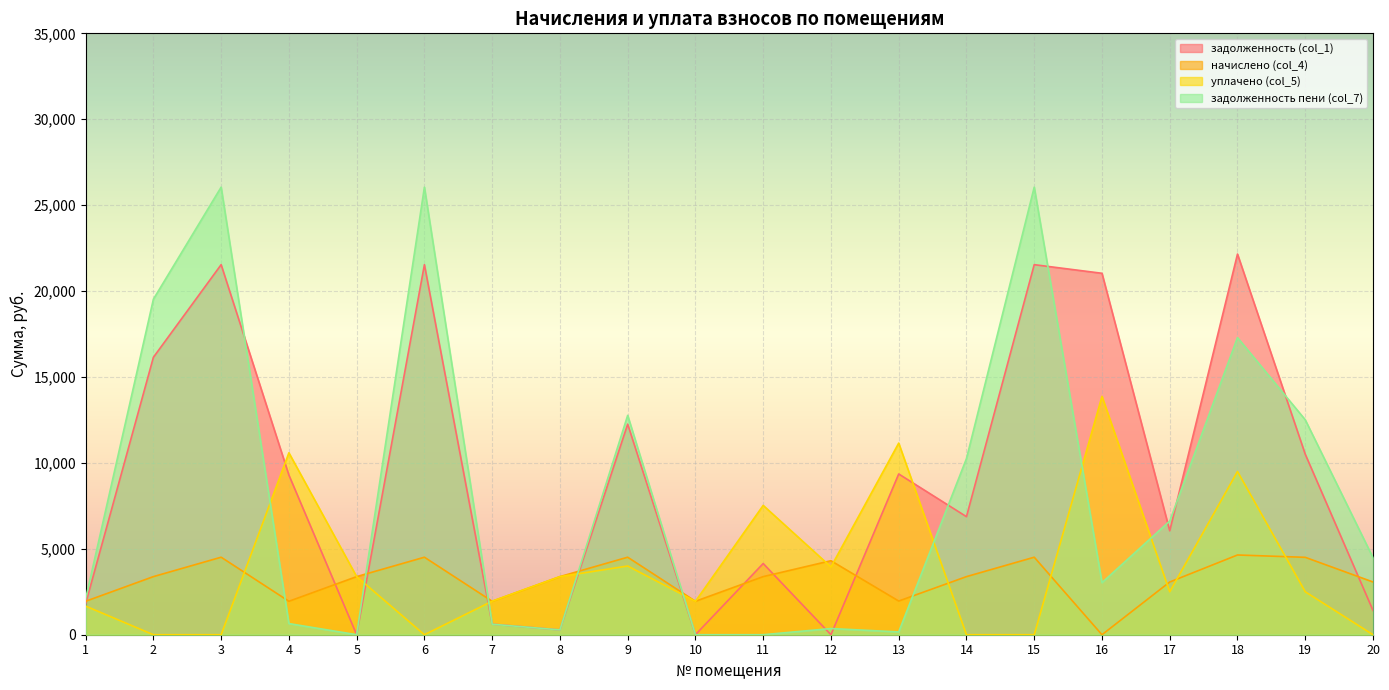

Rank the series at 4 from highest to lowest value.

уплачено (col_5), задолженность (col_1), начислено (col_4), задолженность пени (col_7)